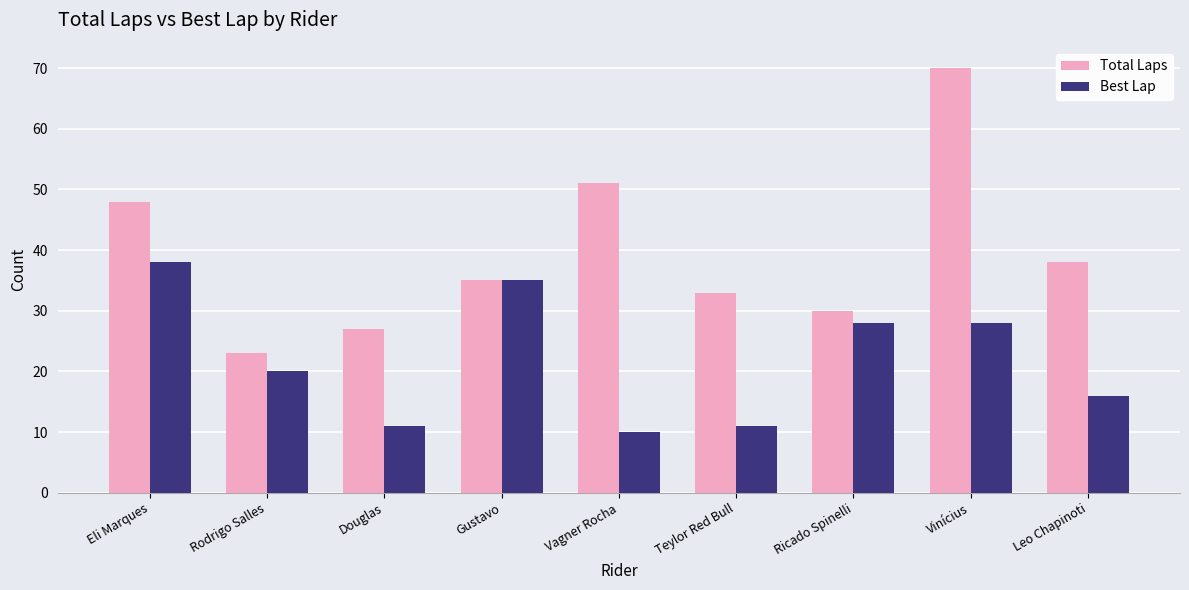

What is the value of the Best Lap bar at the 5th from the left?

10